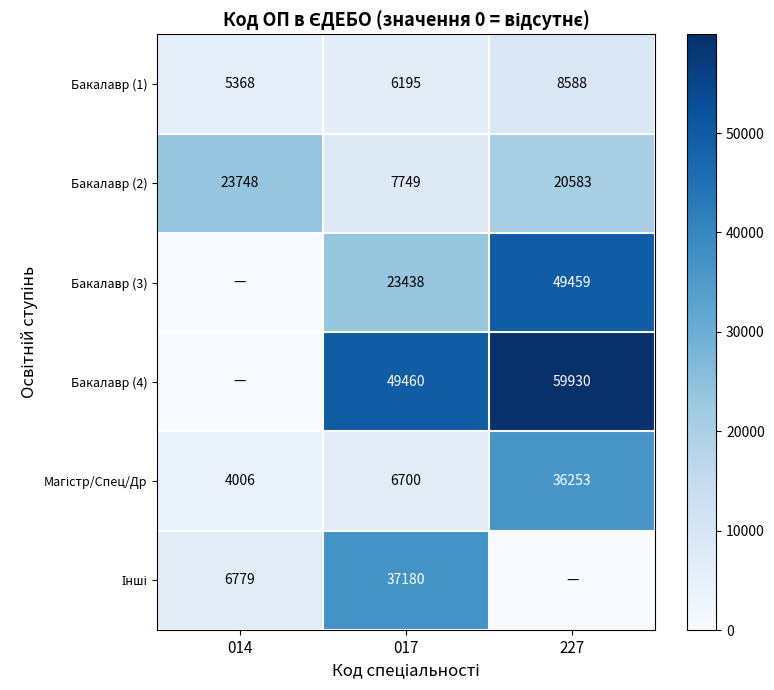

Is it true that Бакалавр (2) equals 6208 at 227?

False